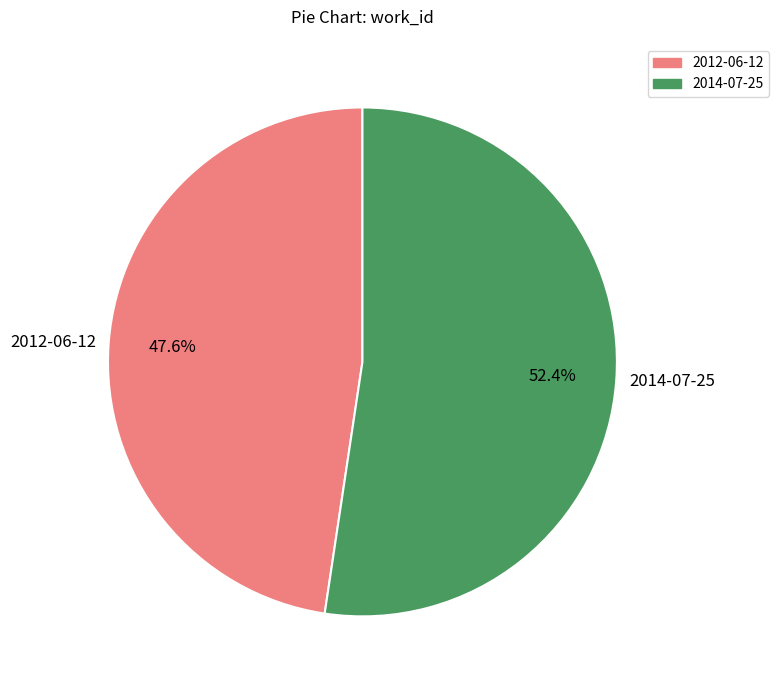

To the nearest percent, what portion does 2014-07-25 represent?

52%